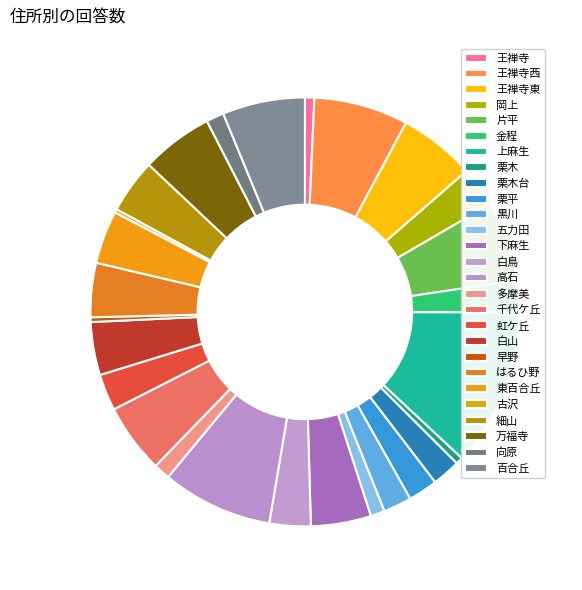

To the nearest percent, what is the combined percentage of 多摩美 and 五力田?

2%